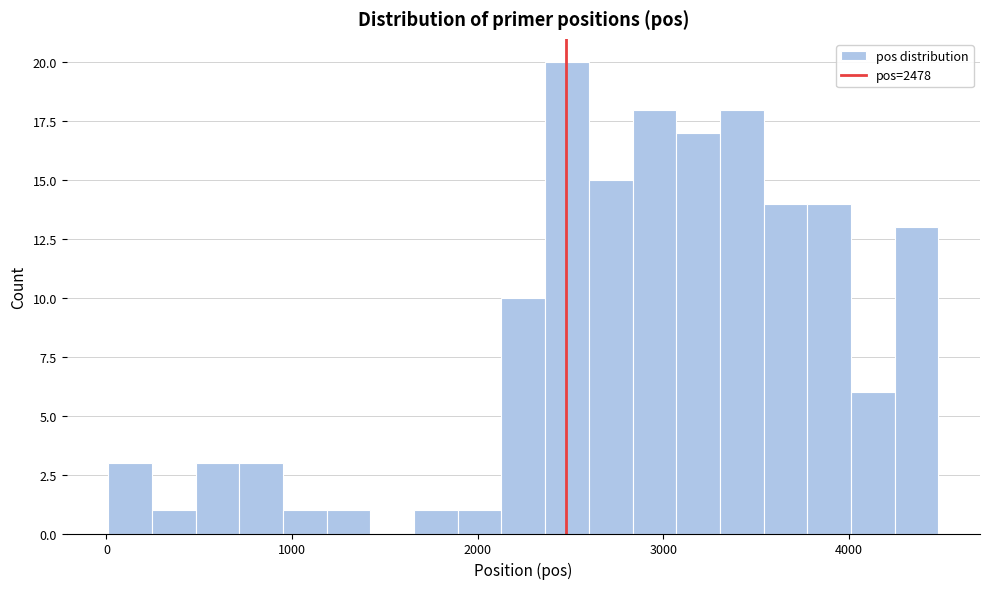

Read against the x-axis, roughly where is the centre of the tallest bar?

2500